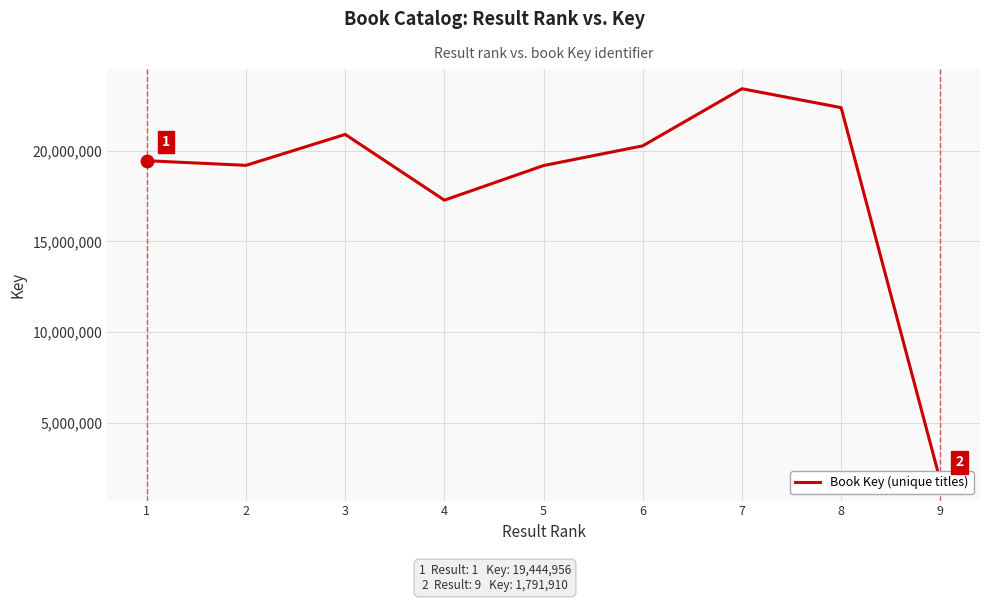

Which has a higher value, 5 or 8?

8